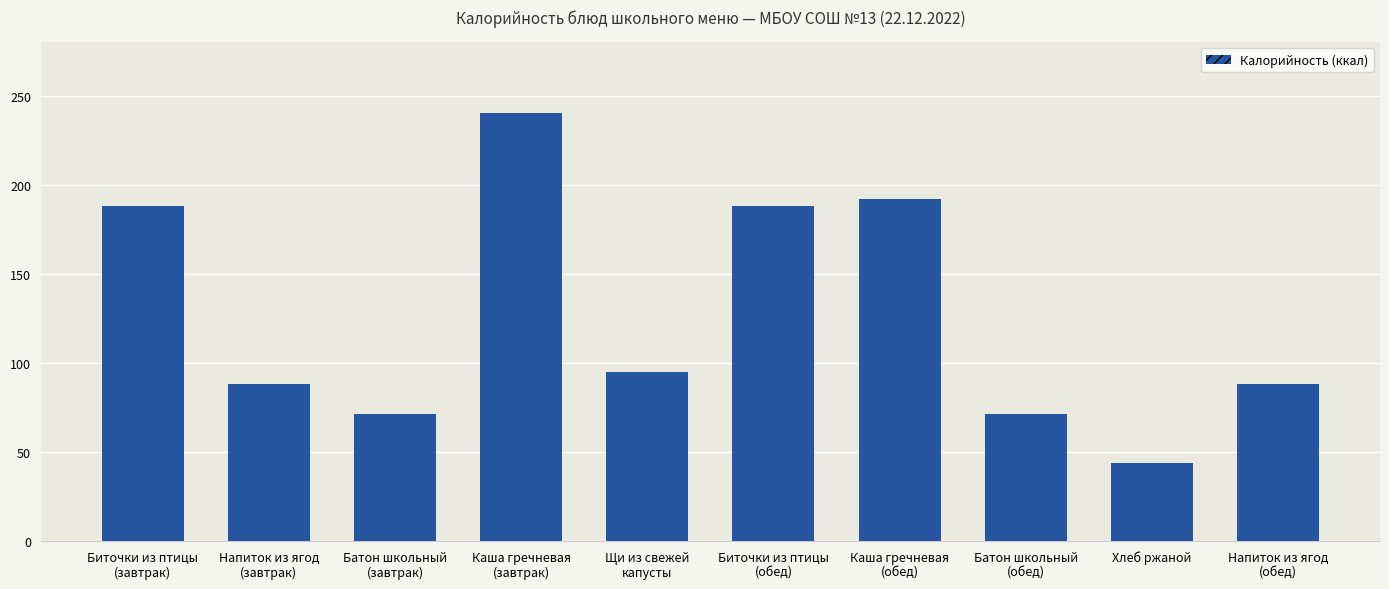

What is the ratio of the value at Биточки из птицы
(обед) to the value at Напиток из ягод
(обед)?

2.1